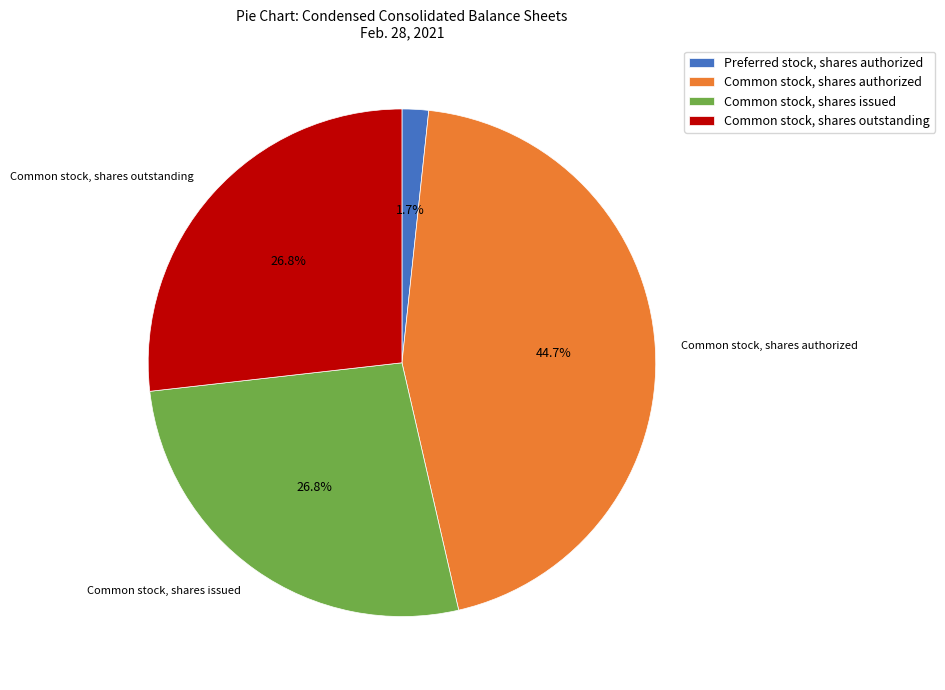

Is there any slice that represents more than half of the pie?

No